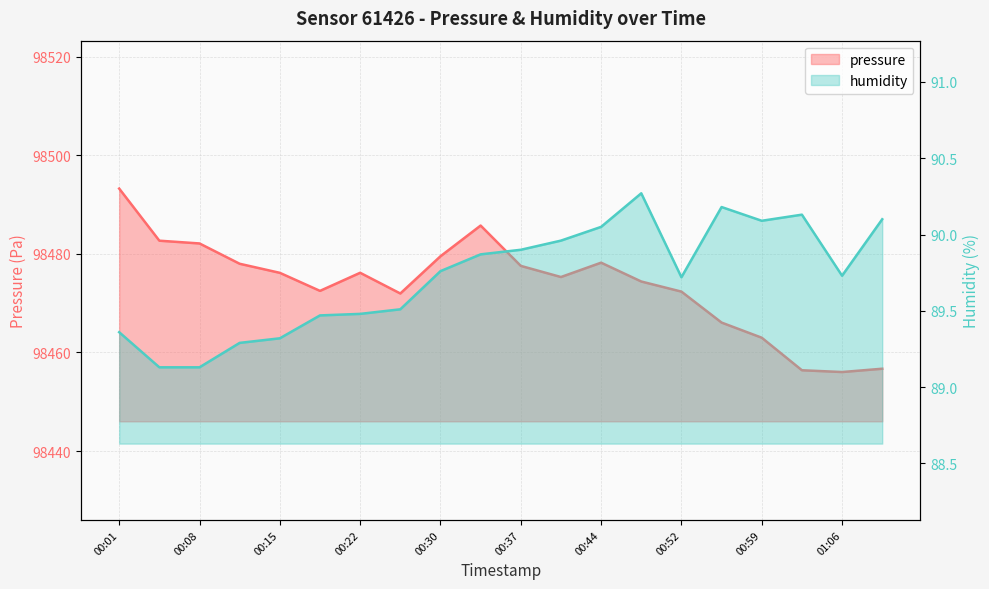

What are all the series names shown in the legend?

pressure, humidity